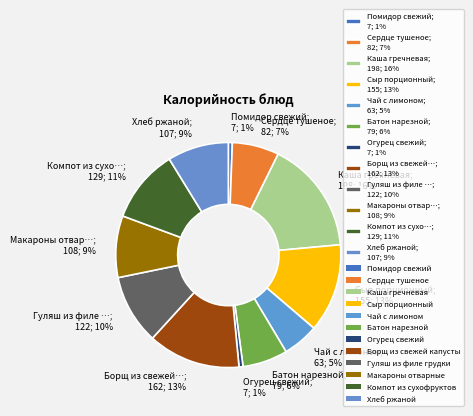

Approximately how many times larger is the value at Батон нарезной; 79; 6% compared to Каша гречневая; 198; 16%?

0.4